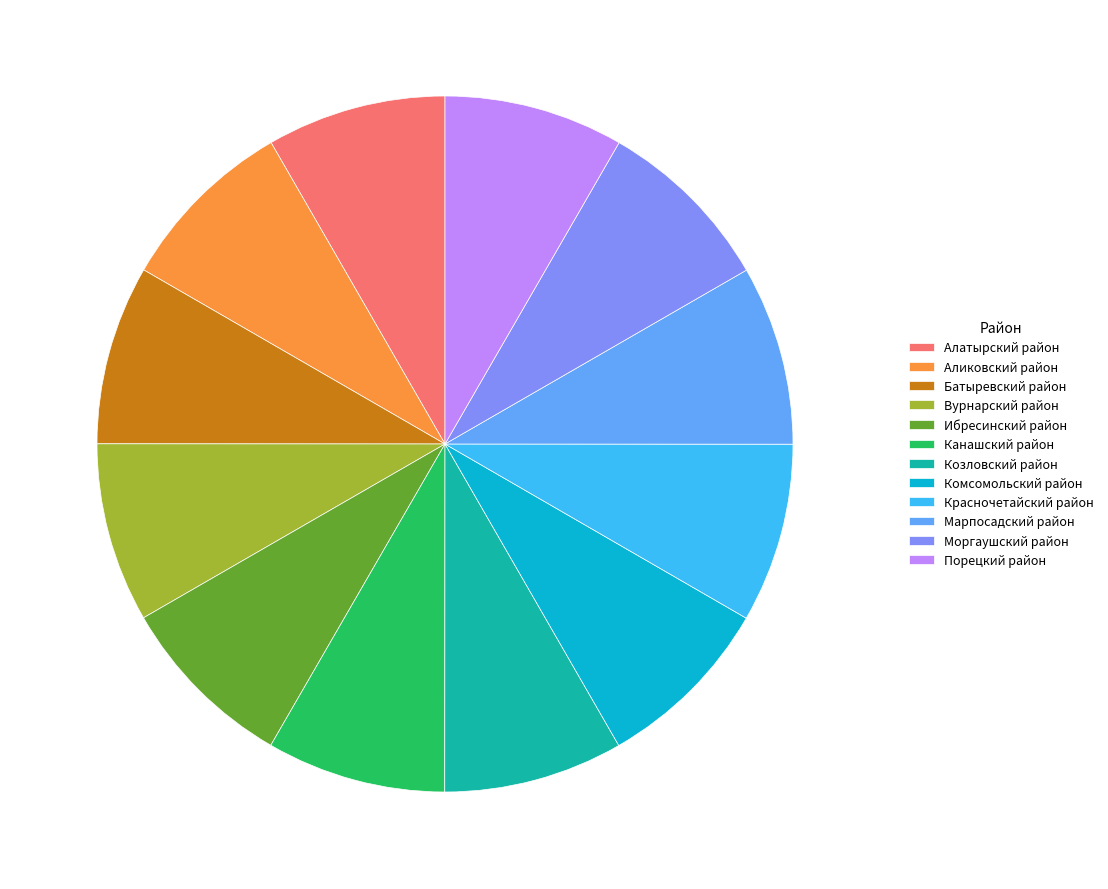

Approximately how many times larger is the value at Моргаушский район compared to Комсомольский район?

1.0